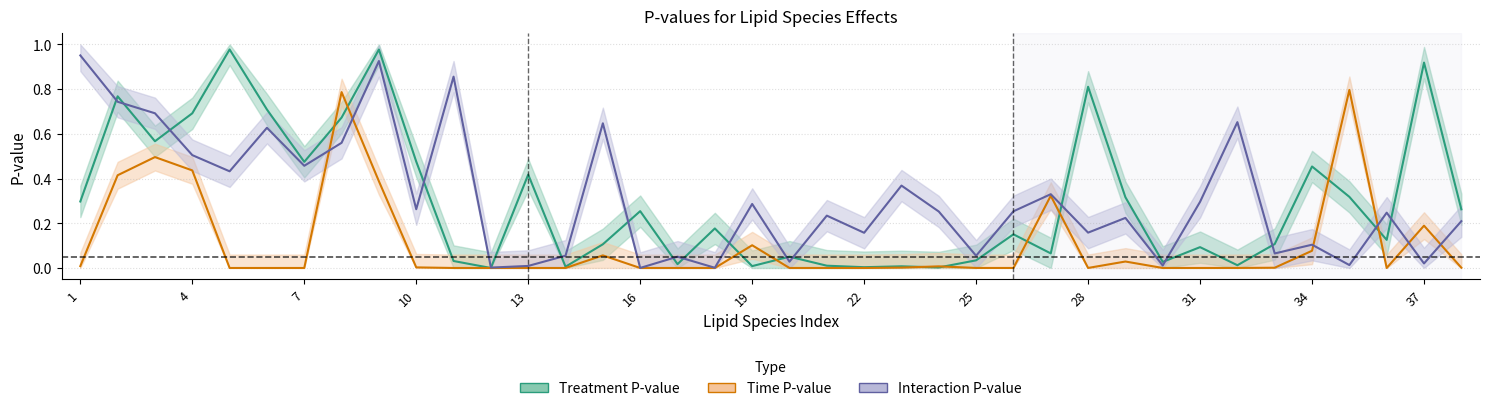

How many lines are shown in the chart?

3